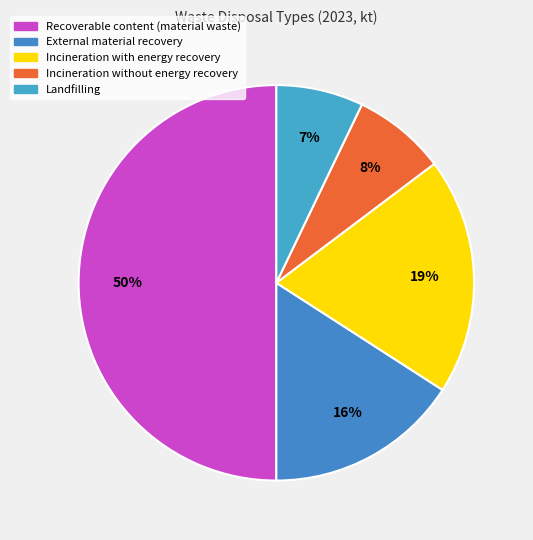

Do External material recovery and Recoverable content (material waste) together represent more than half of the pie?

Yes